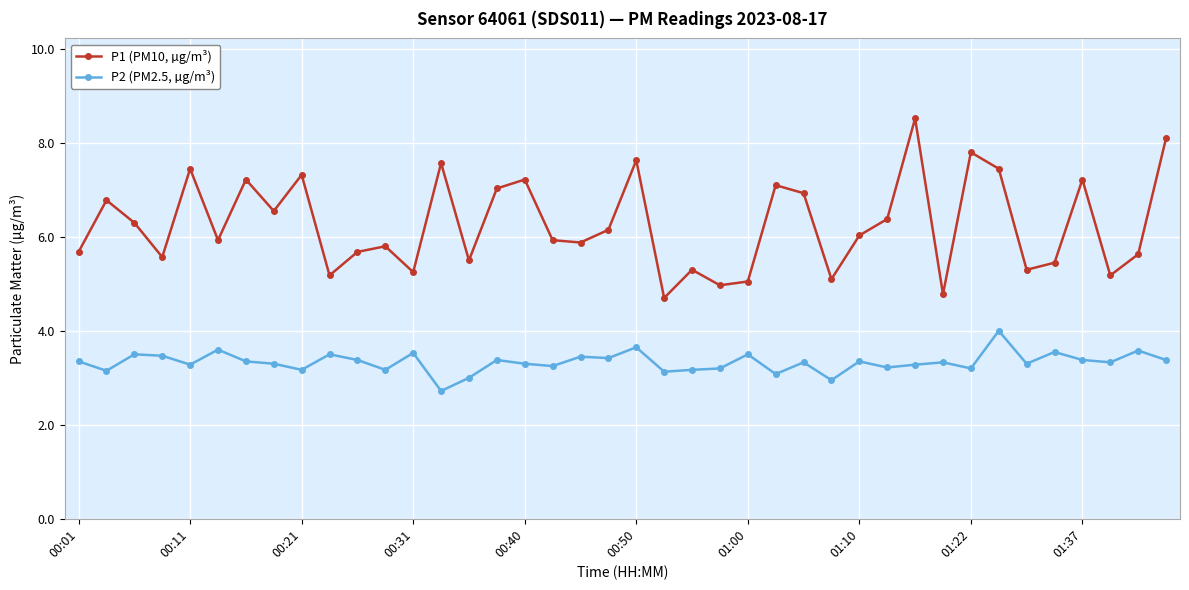

True or false: P1 (PM10, µg/m³) and P2 (PM2.5, µg/m³) intersect in this chart.

False